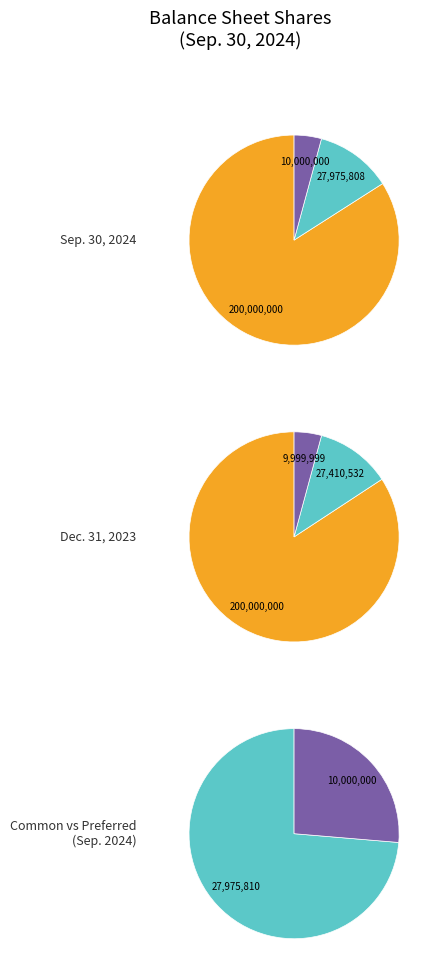

Does any single category account for the majority?

Yes